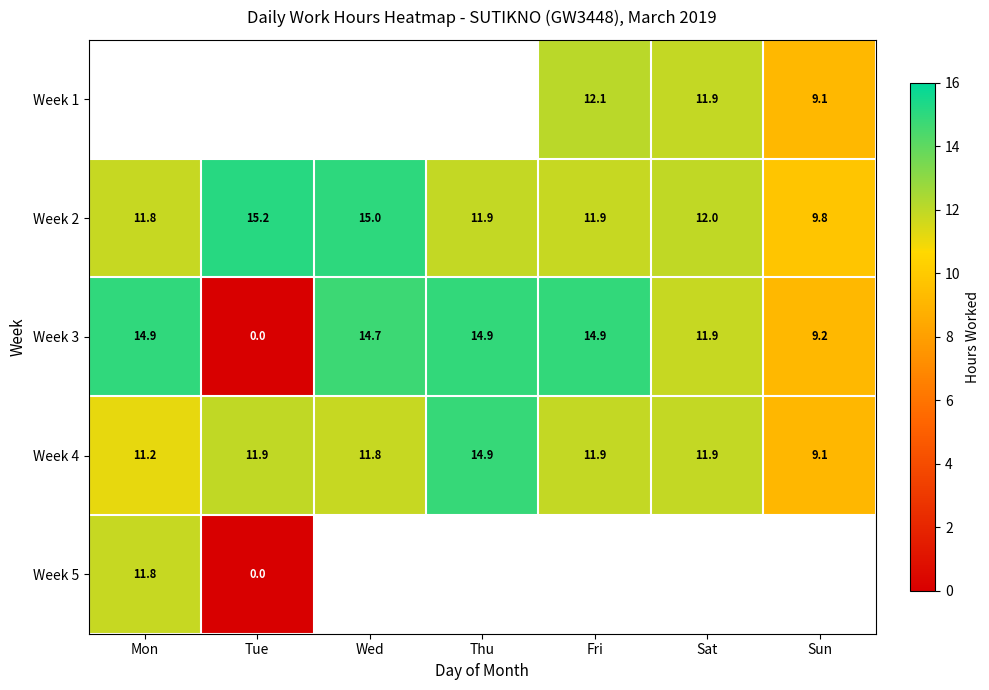

How many data points does each series have?

7